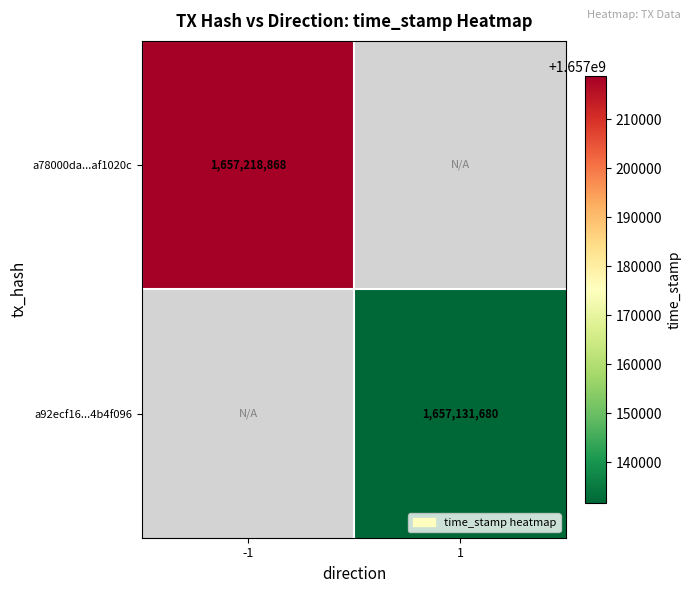

The a92ecf16...4b4f096 series shows 1657131680 at 1. True or false?

True